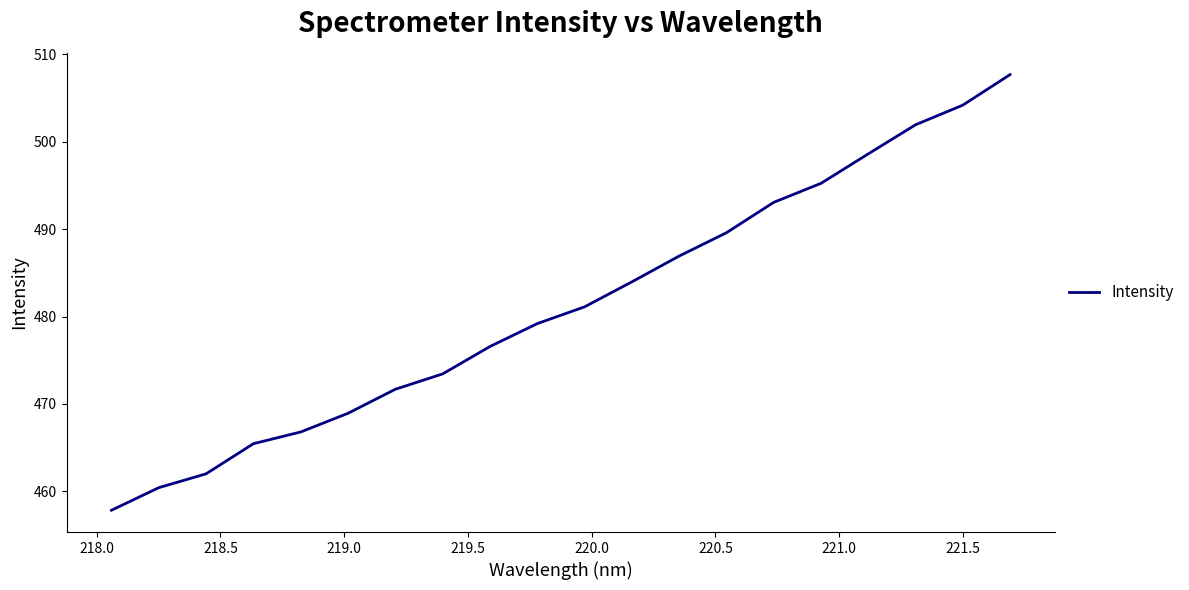

What is the difference between the maximum and minimum values?

49.8